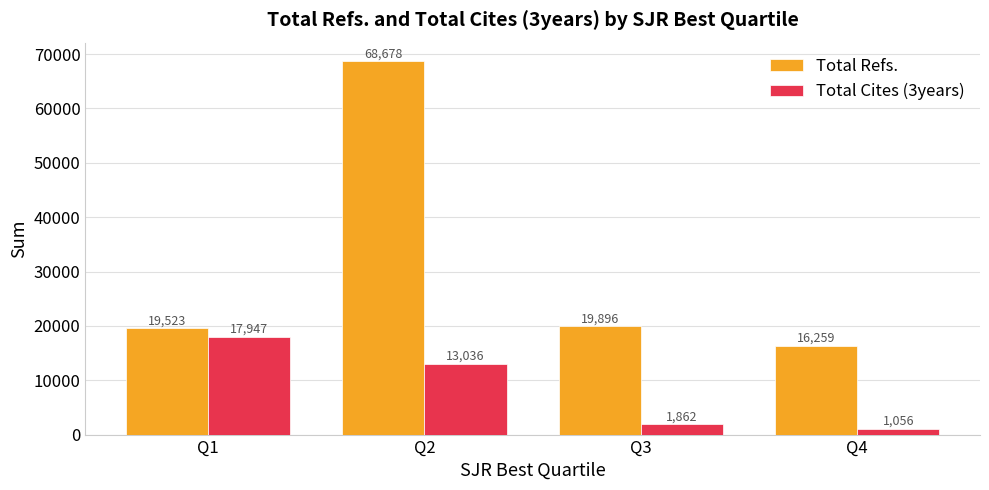

Reading right to left, extract all data points from this chart.

Total Refs.: 16259	19896	68678	19523
Total Cites (3years): 1056	1862	13036	17947